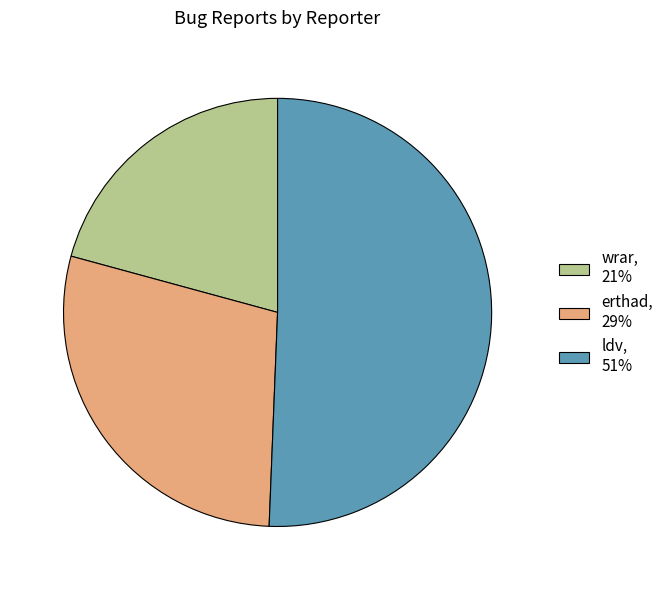

Is the sum of erthad and wrar greater than half?

No